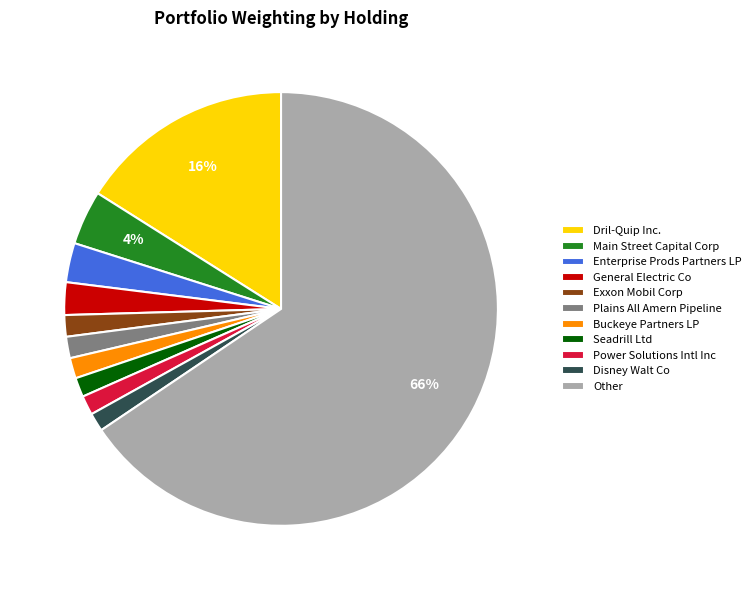

Is there a majority slice in this chart?

Yes